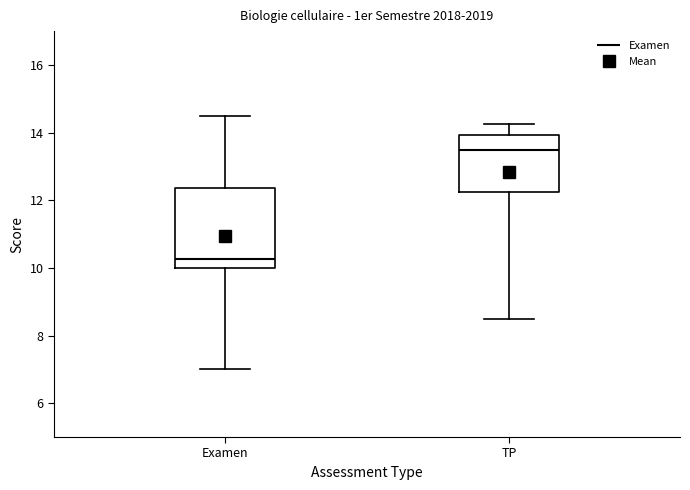

Reading left to right, read every box against the y-axis: the position of its median line, the range the box covers, and the ends of its whiskers. The values are not printed on the chart, so give them approximately, as read against the axis.

Examen: median 10.2, box 10.0 to 12.4, whiskers 7.0 to 14.6
TP: median 13.6, box 12.2 to 14.0, whiskers 8.6 to 14.2